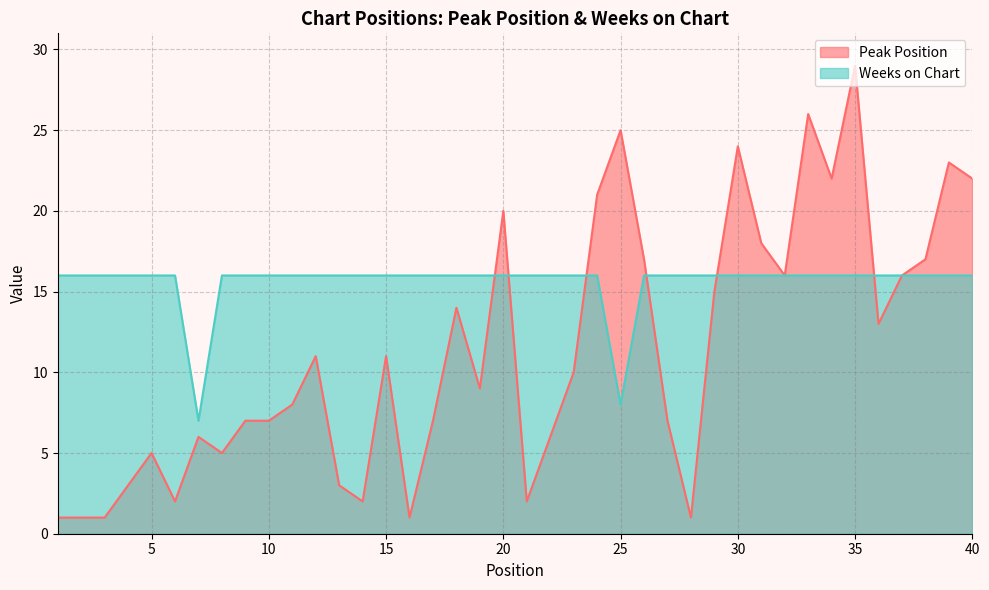

Is it true that Peak Position equals 17 at 26?

True